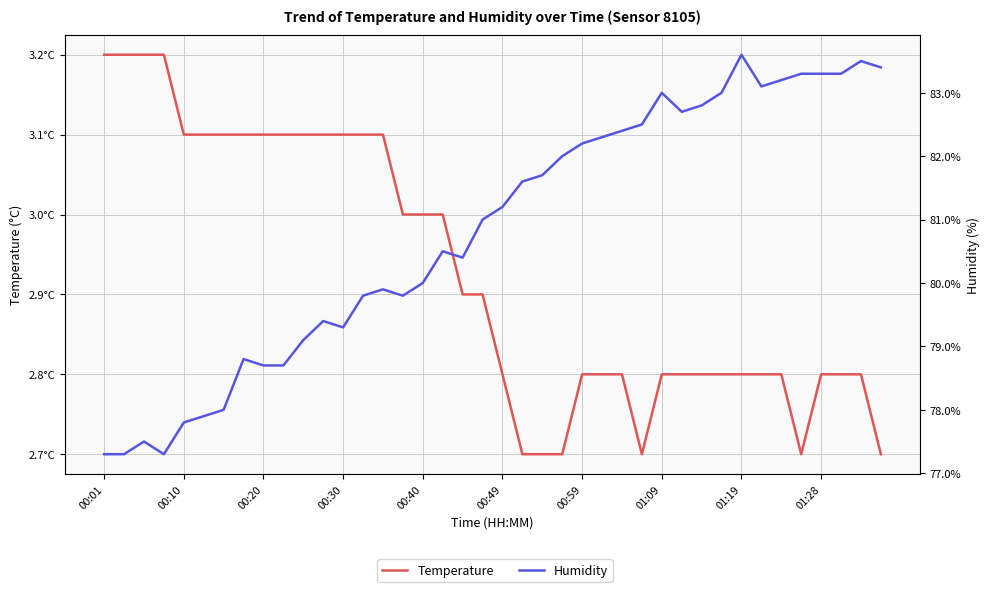

True or false: Temperature and Humidity cross at least once.

False